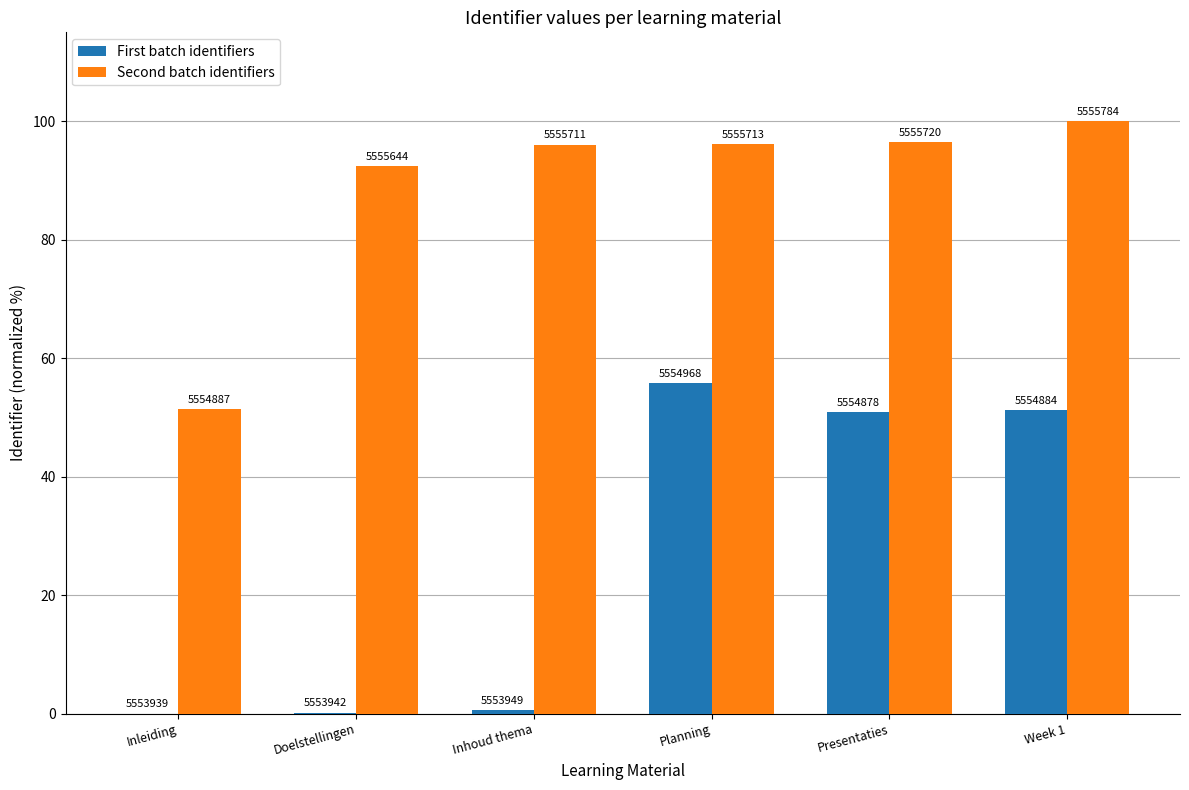

Rank the series at Presentaties from highest to lowest value.

Second batch identifiers, First batch identifiers